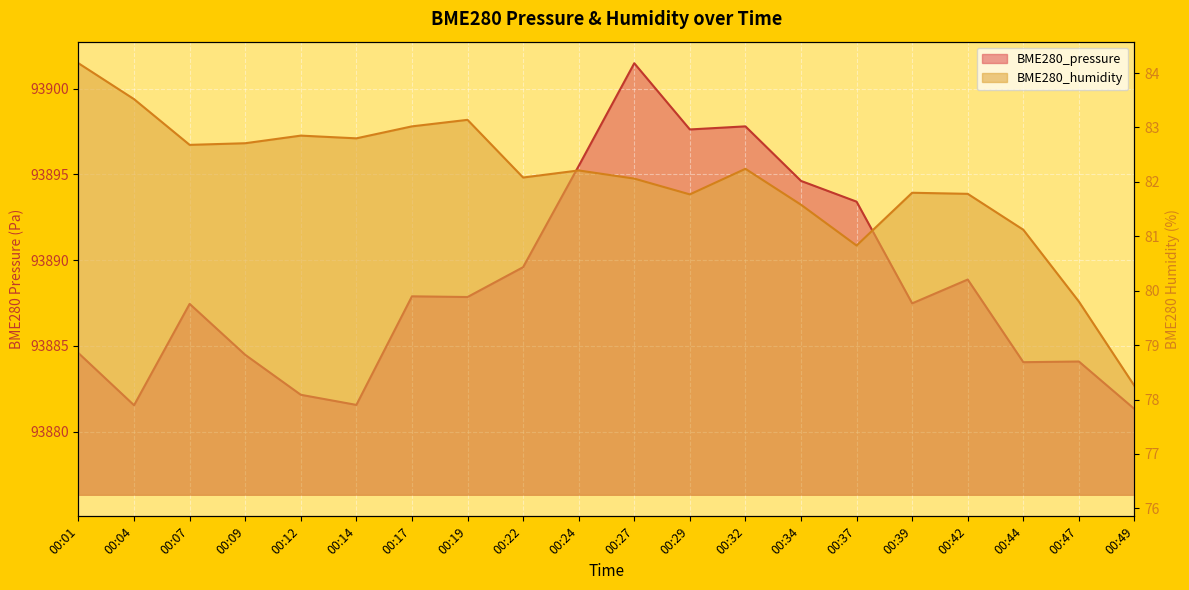

What is the difference between the highest and lowest values at 00:24?

93813.3